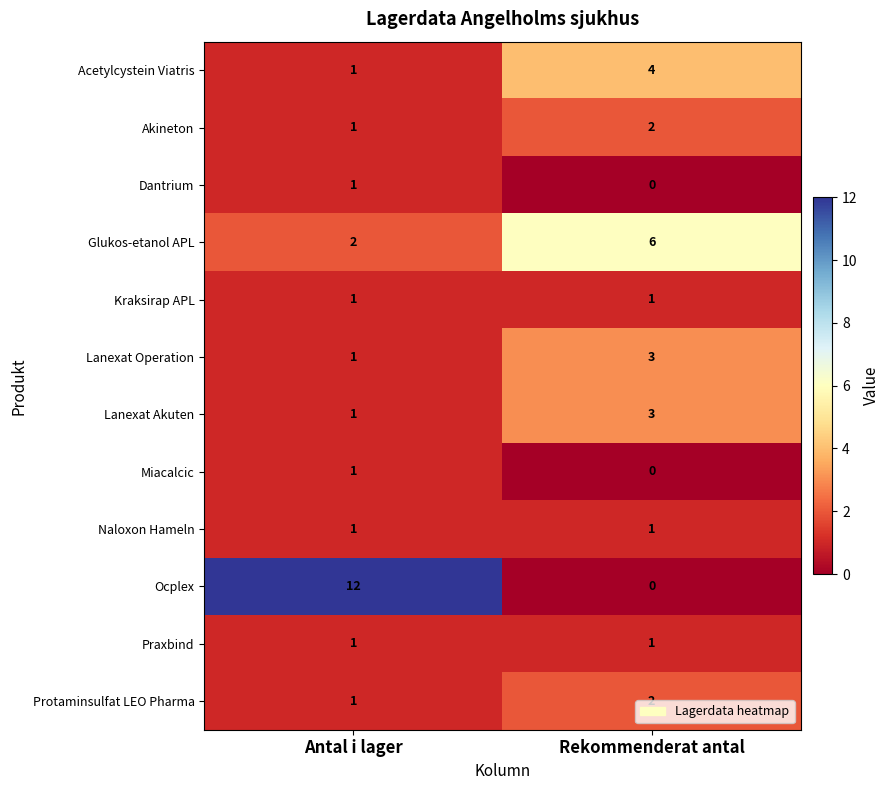

The value of Akineton at Antal i lager is 1. True or false?

True